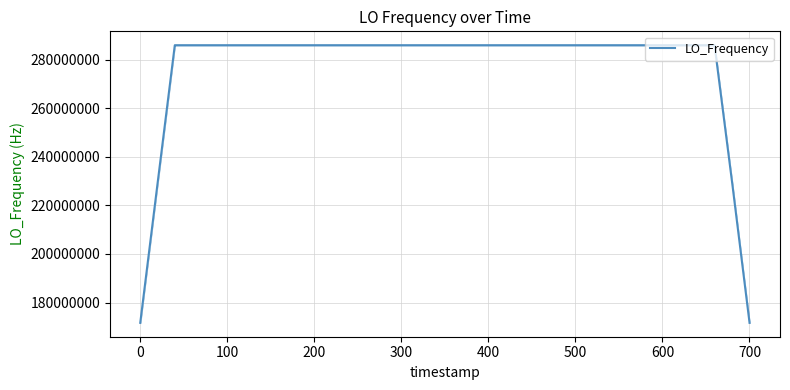

What is the maximum value shown in the chart?

286047006.3